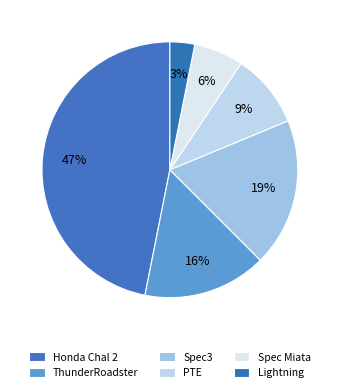

Does any single category account for the majority?

No